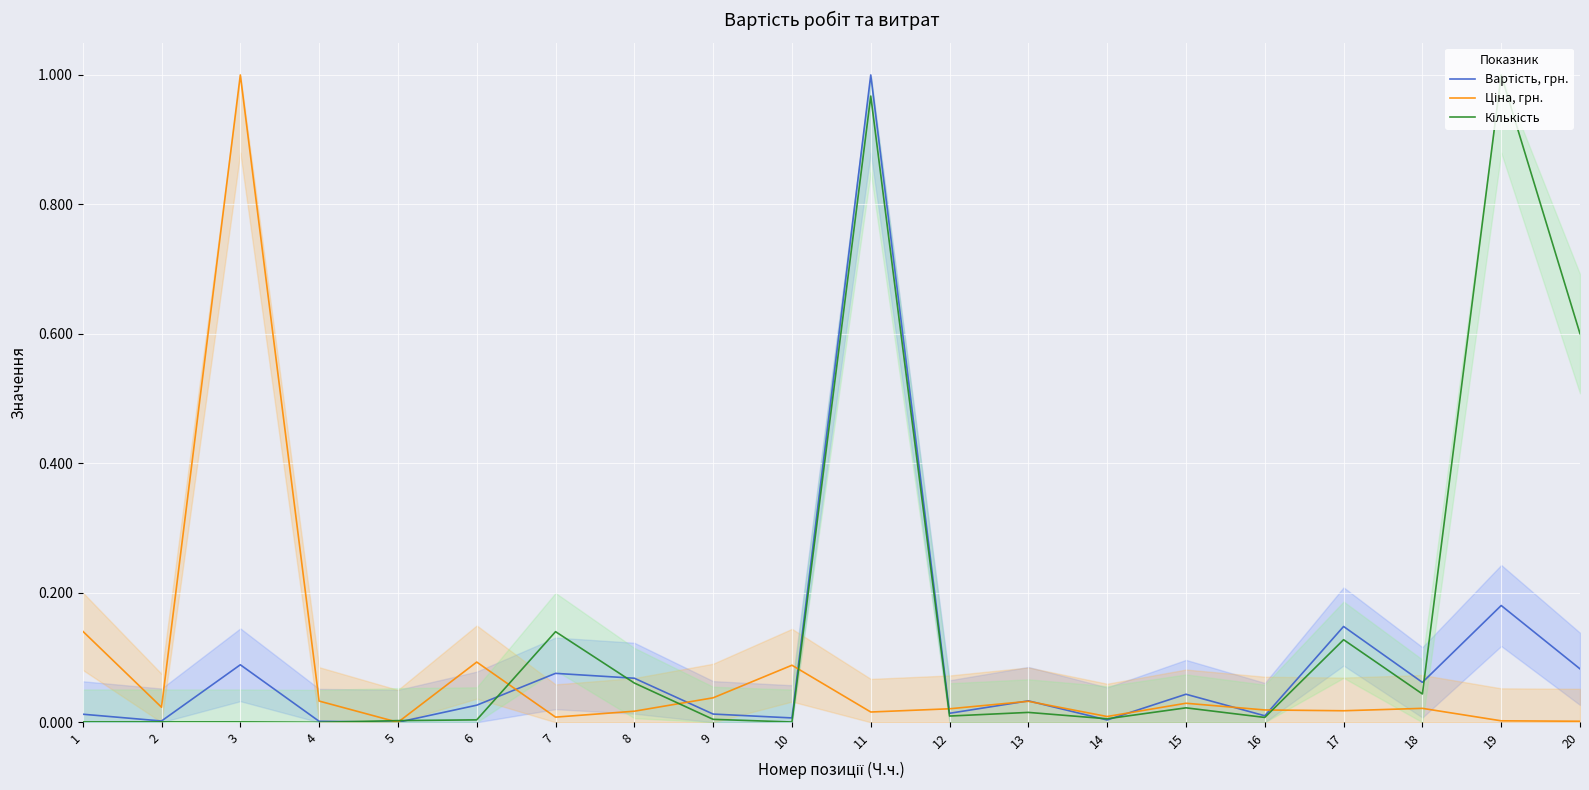

True or false: Ціна, грн. and Кількість cross at least once.

True